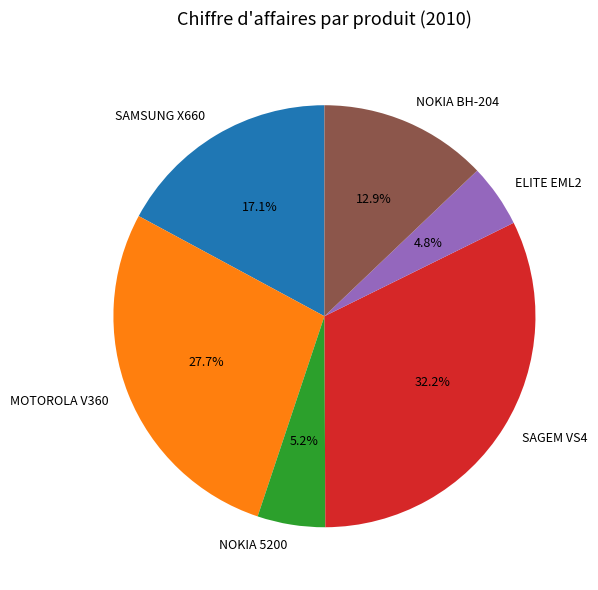

Approximately how many times larger is the value at NOKIA BH-204 compared to SAMSUNG X660?

0.8